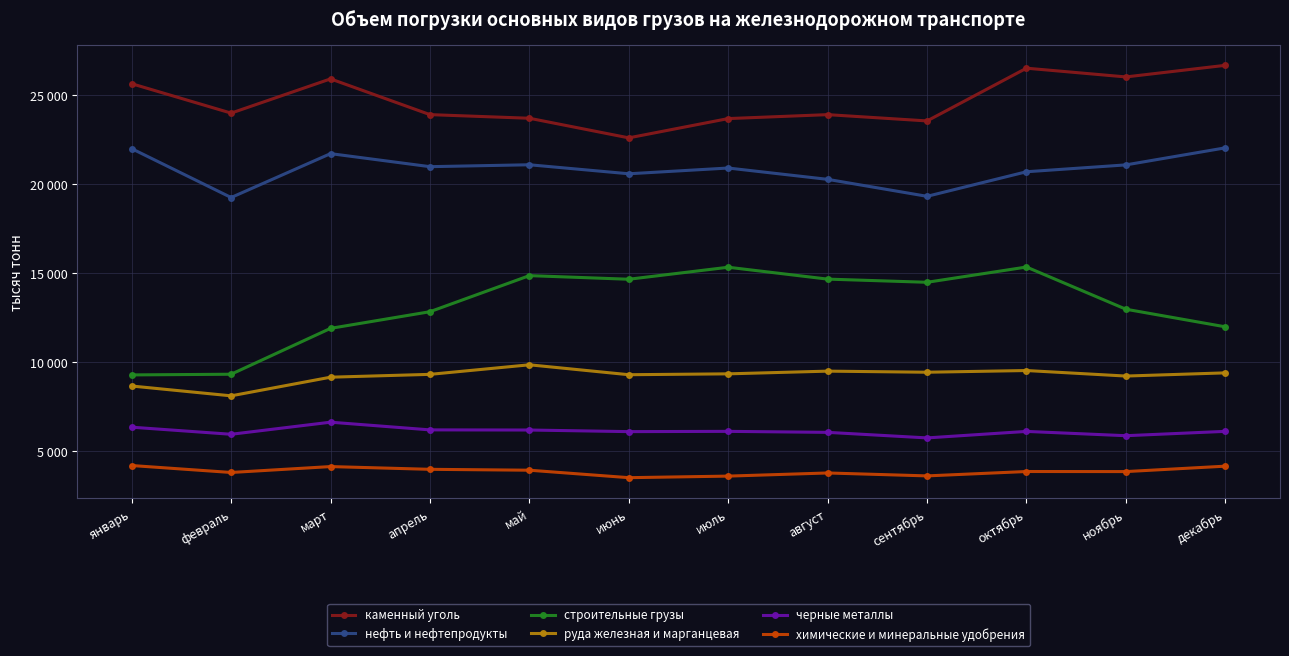

At which category is the sum across all series the highest?

октябрь